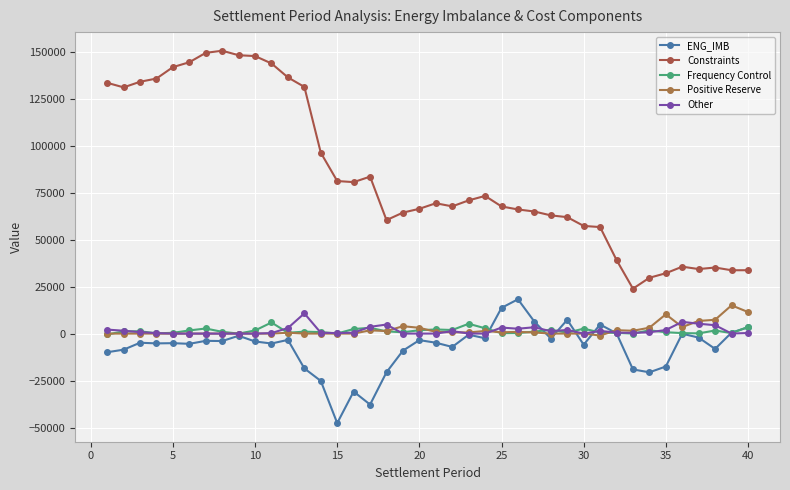

How many lines are shown in the chart?

5